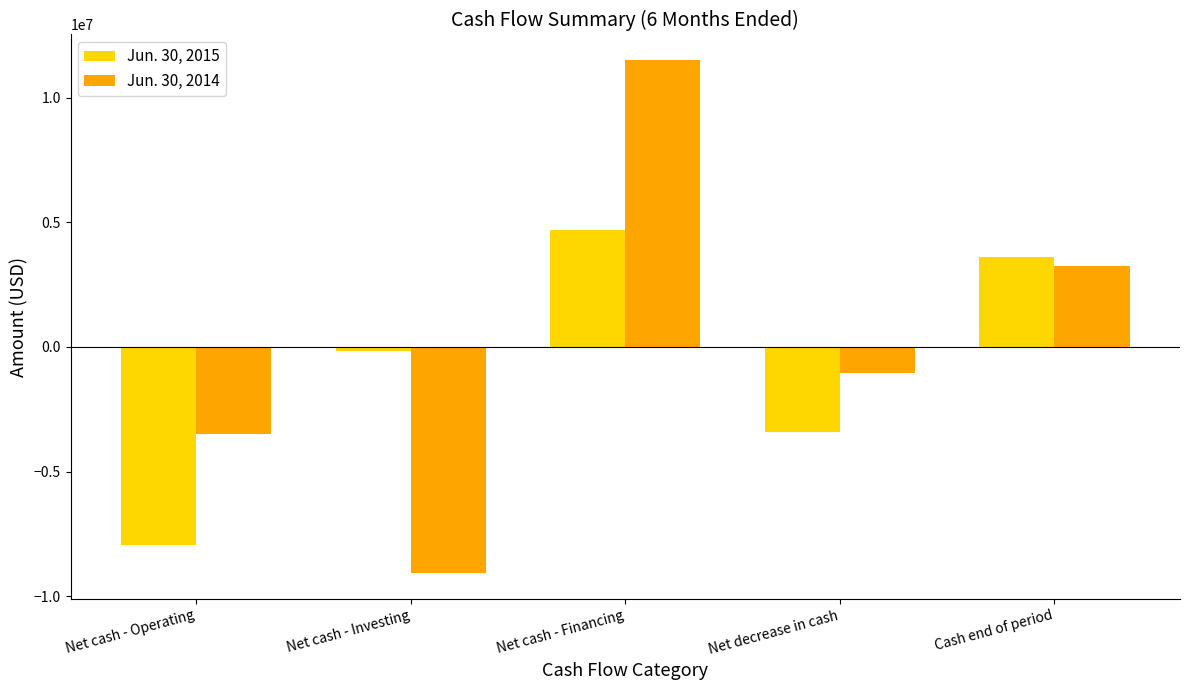

Which series has the largest range (max minus min)?

Jun. 30, 2014